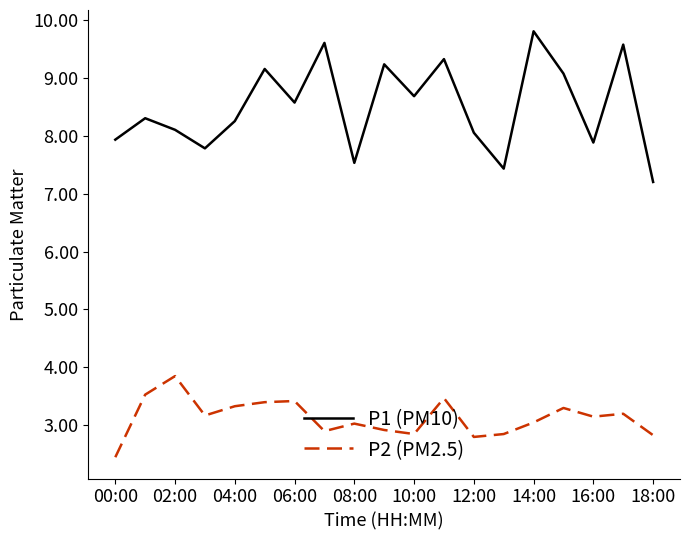

Which series has the largest range (max minus min)?

P1 (PM10)